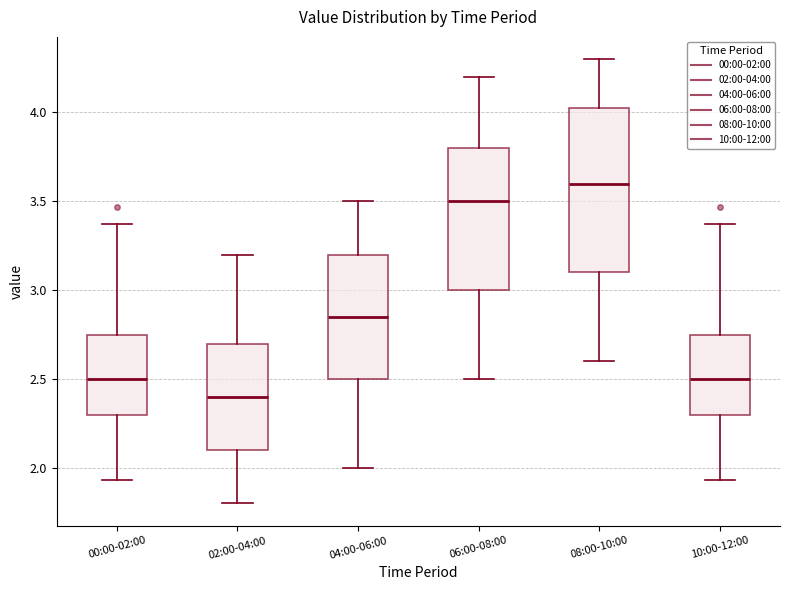

Reading left to right, transcribe this box plot: for each box, give where its median line is, the range the box spans, and where its two whiskers end, as read against the y-axis. The values are not printed on the chart, so give them approximately, as read against the axis.

00:00-02:00: median 2.50, box 2.30 to 2.75, whiskers 1.95 to 3.35
02:00-04:00: median 2.40, box 2.10 to 2.70, whiskers 1.80 to 3.20
04:00-06:00: median 2.85, box 2.50 to 3.20, whiskers 2.00 to 3.50
06:00-08:00: median 3.50, box 3.00 to 3.80, whiskers 2.50 to 4.20
08:00-10:00: median 3.60, box 3.10 to 4.05, whiskers 2.60 to 4.30
10:00-12:00: median 2.50, box 2.30 to 2.75, whiskers 1.95 to 3.35